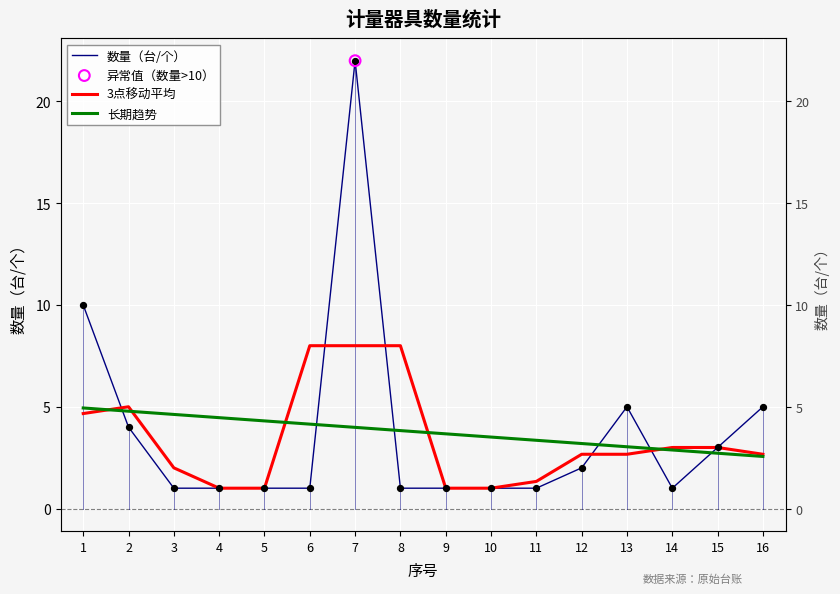

Which series contains the lowest Y value?

数量（台/个）